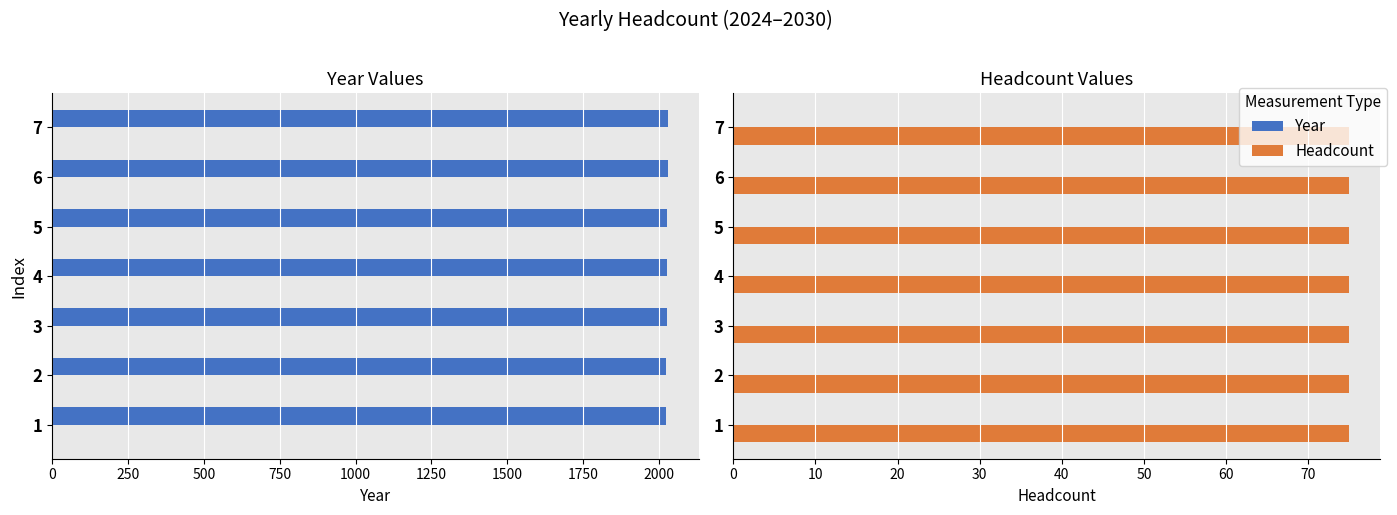

Does the chart contain any negative values?

No